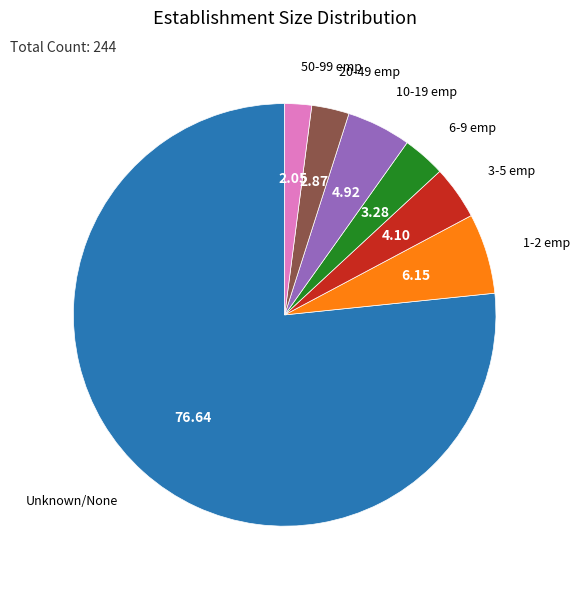

Is there any slice that represents more than half of the pie?

Yes